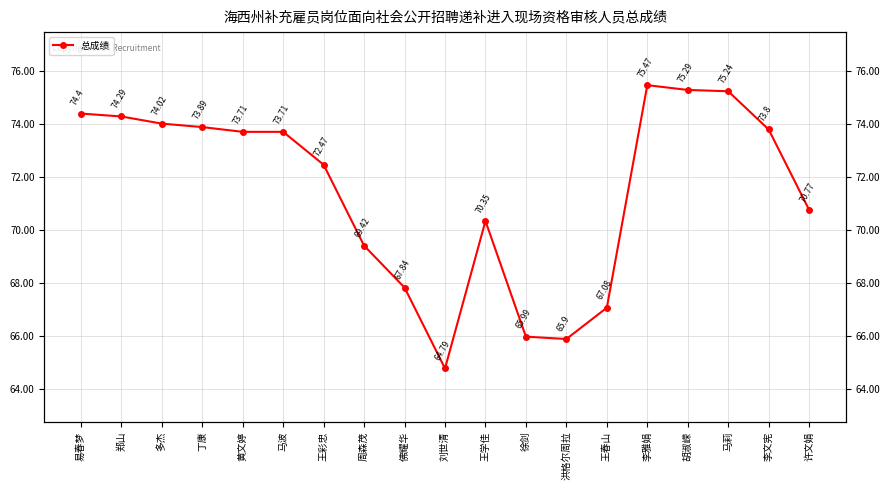

Reading left to right, list all the values displayed in this chart.

易春梦=74.4	郑山=74.3	多杰=74.0	丁康=73.9	黄文婷=73.7	马波=73.7	王彩忠=72.5	周森茂=69.4	佛耀华=67.8	刘世清=64.8	王学佳=70.3	徐剑=66.0	洪格尔周拉=65.9	王春山=67.1	李雅娟=75.5	胡淑嵘=75.3	马莉=75.2	李文宪=73.8	许文娟=70.8